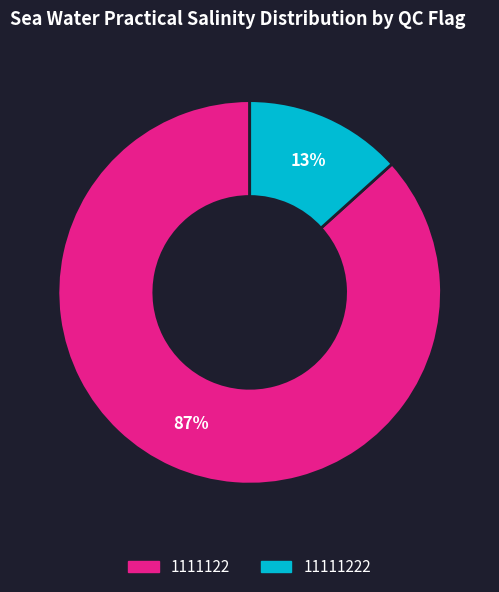

To the nearest percent, what is the average slice percentage?

50%